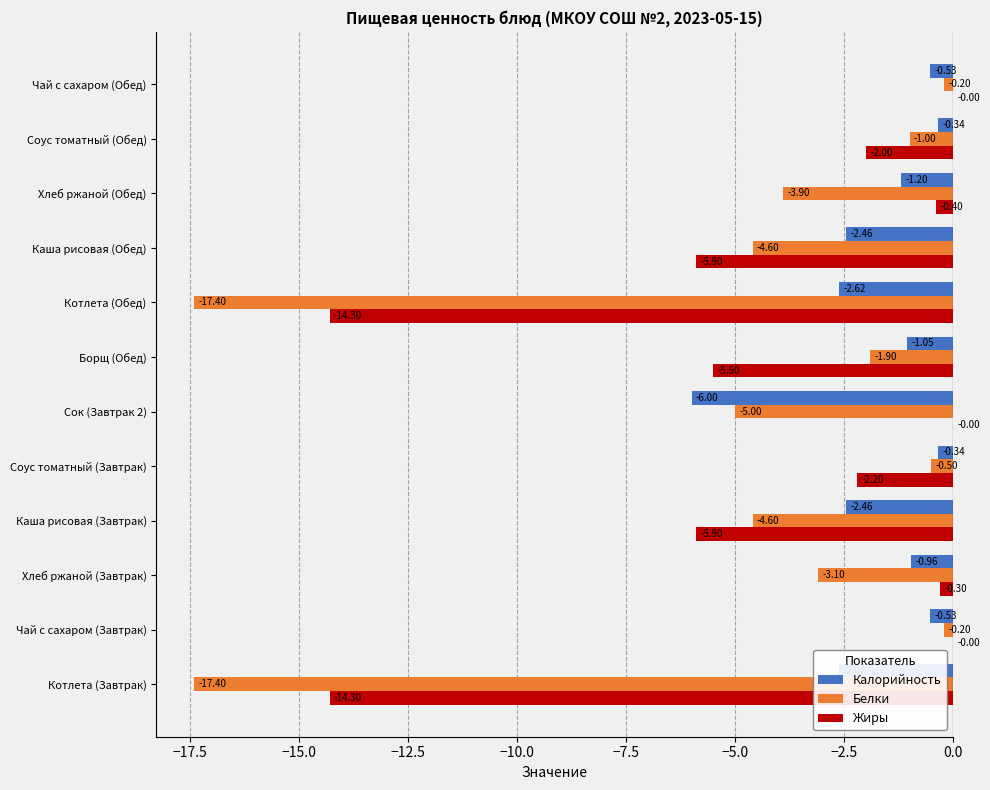

Between Чай с сахаром (Завтрак) and Сок (Завтрак 2), which series saw the biggest shift?

Калорийность